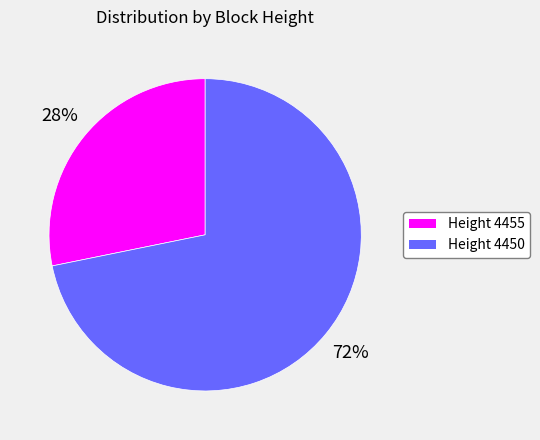

How many segments does this pie chart have?

2